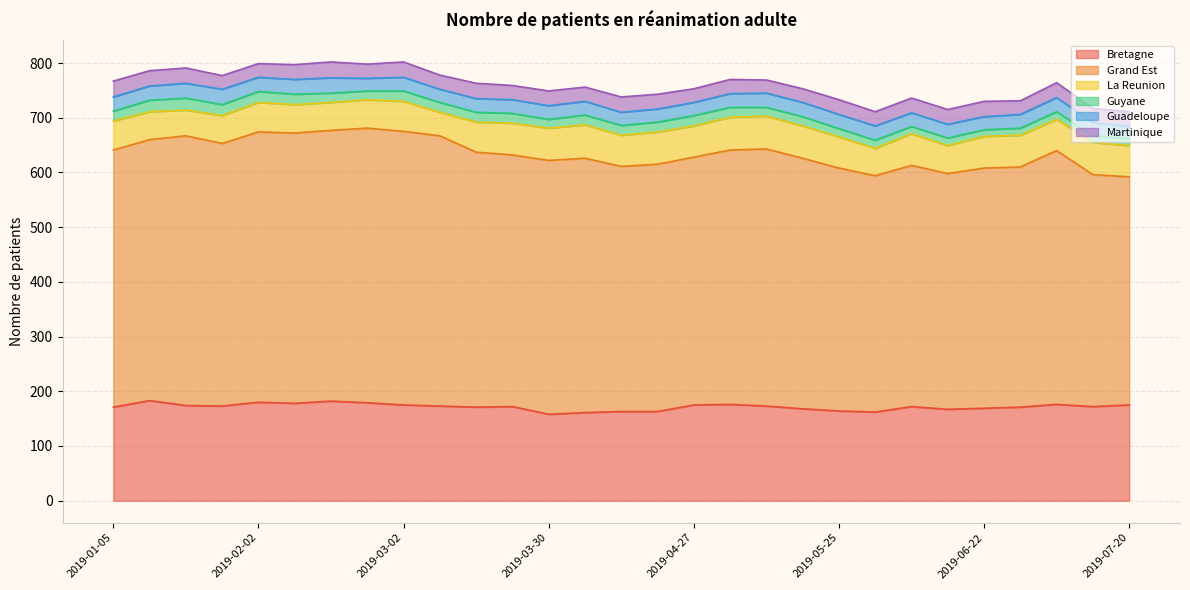

Where is Bretagne nearest to the value 170?

2019-01-05